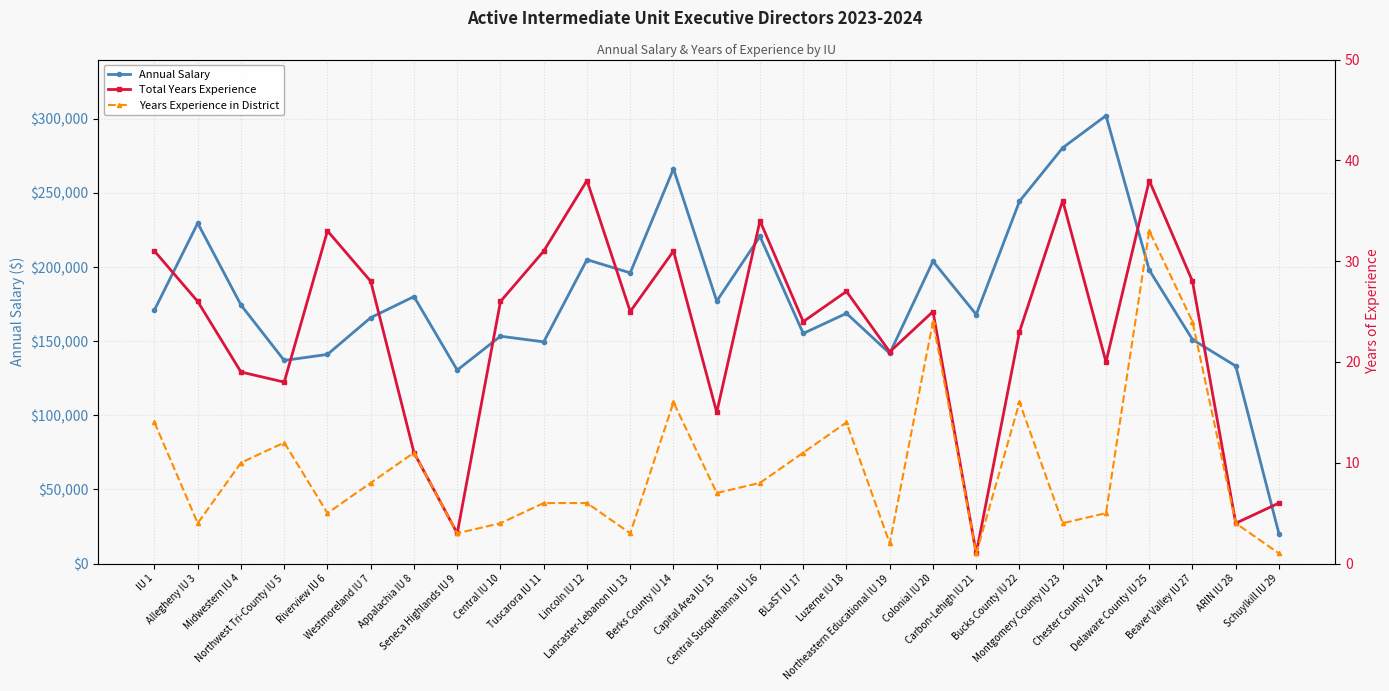

What is the difference between the second highest and second lowest values in the Annual Salary series?

150006